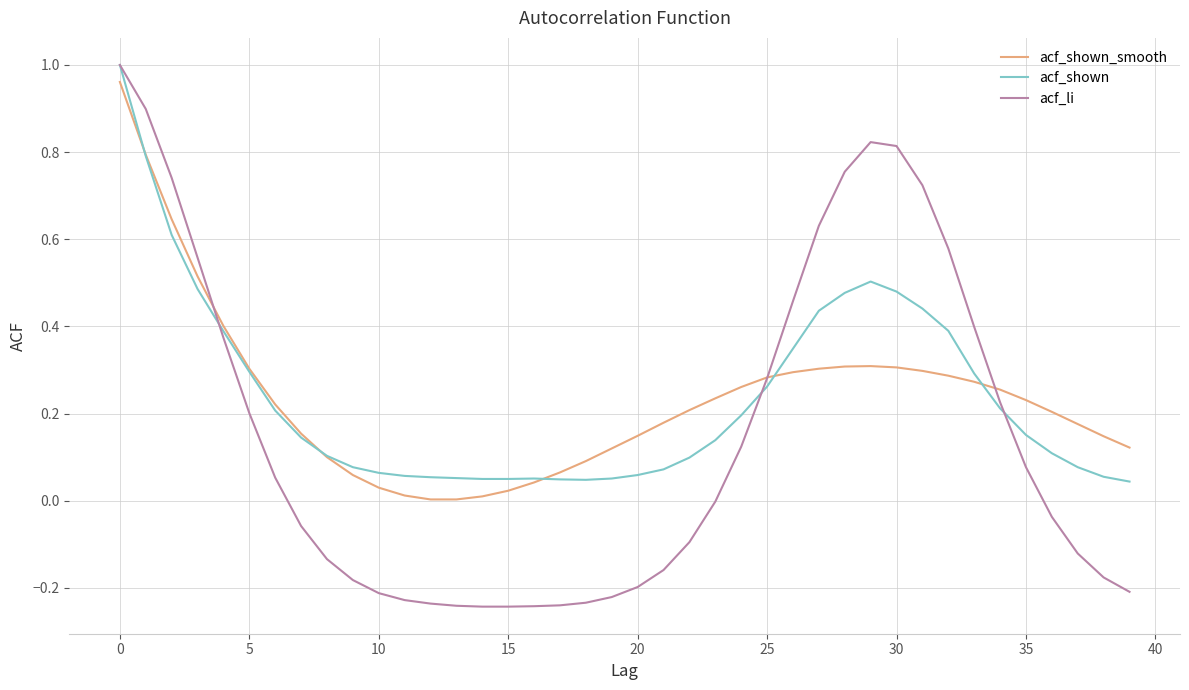

Rank the series at 35 from lowest to highest value.

acf_li, acf_shown, acf_shown_smooth